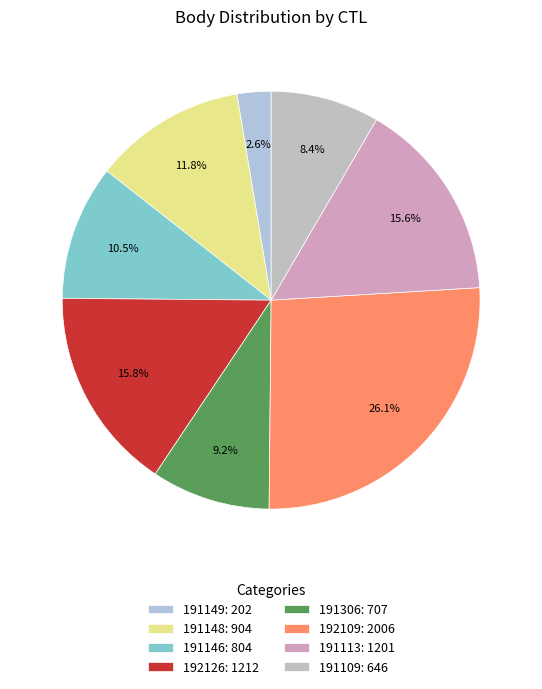

True or false: 191113 accounts for 16% of the total.

True